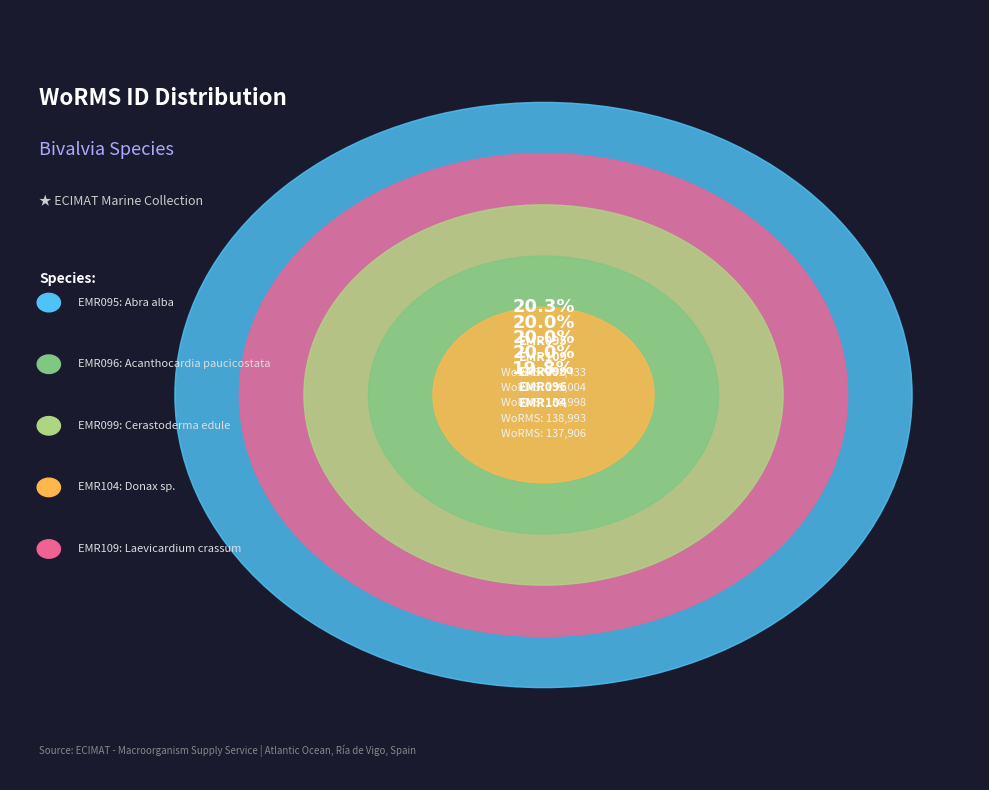

To the nearest percent, what is the combined percentage of EMR109 and EMR099?

40%